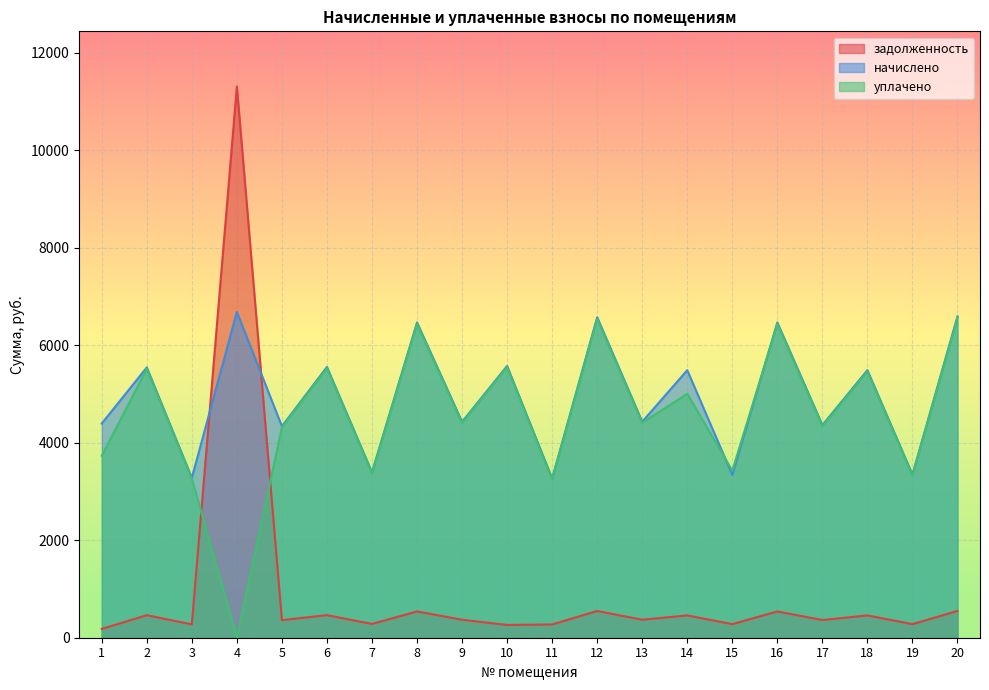

True or false: уплачено has more than 1 points higher than both neighbors.

True